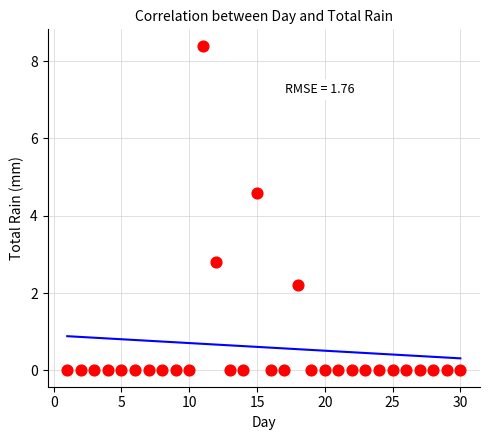

What is the range of Y values (max minus min)?

8.4